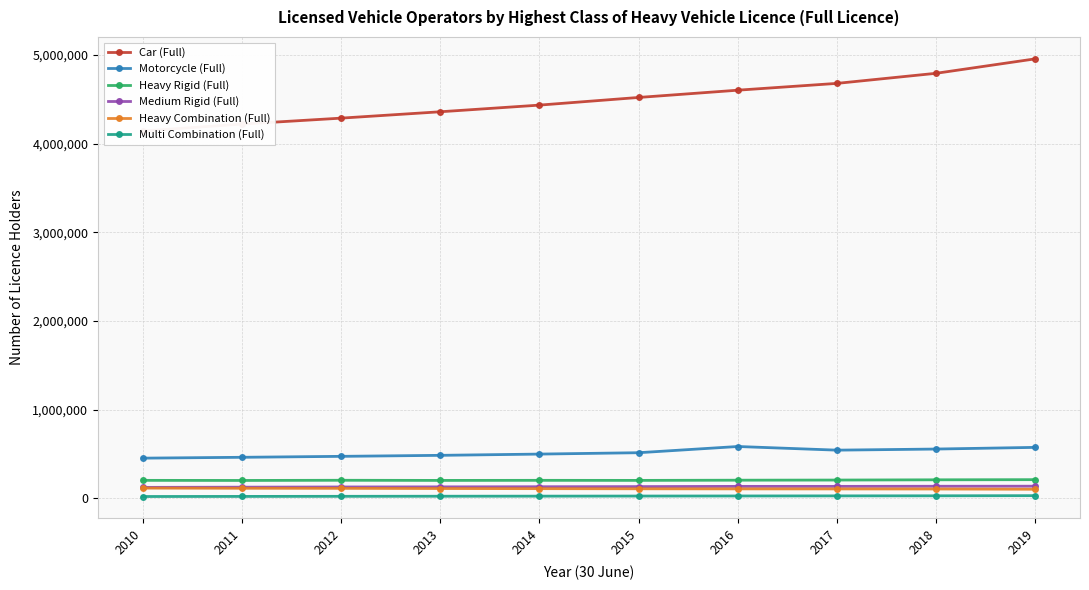

Where is Motorcycle (Full) nearest to the value 517314?

2015